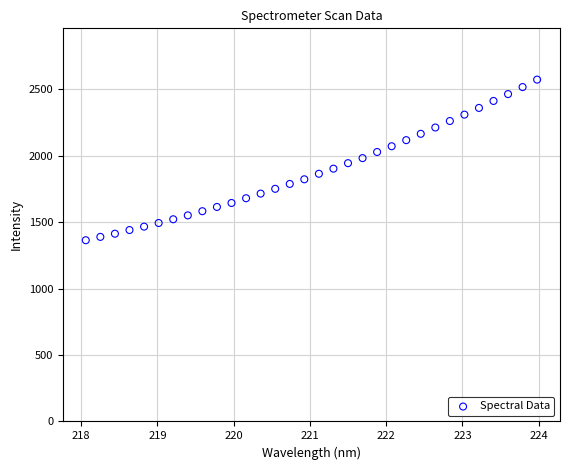

What is the range of X values (max minus min)?

5.9